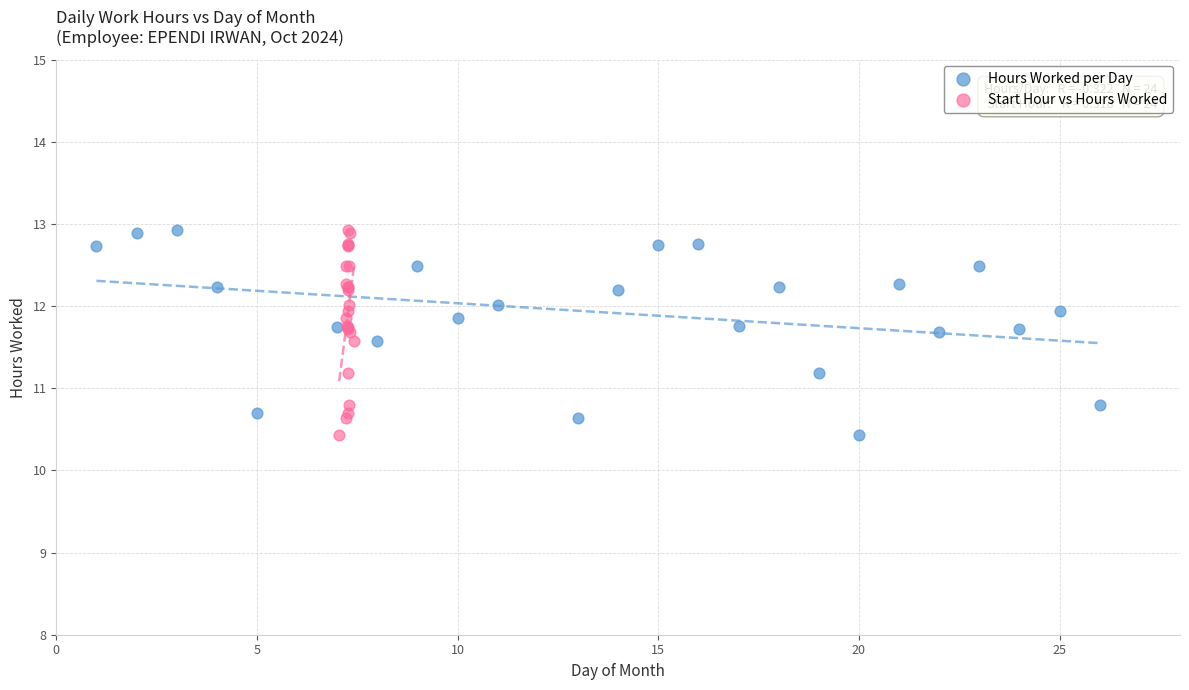

What are all the series names shown in the legend?

Hours Worked per Day, Start Hour vs Hours Worked